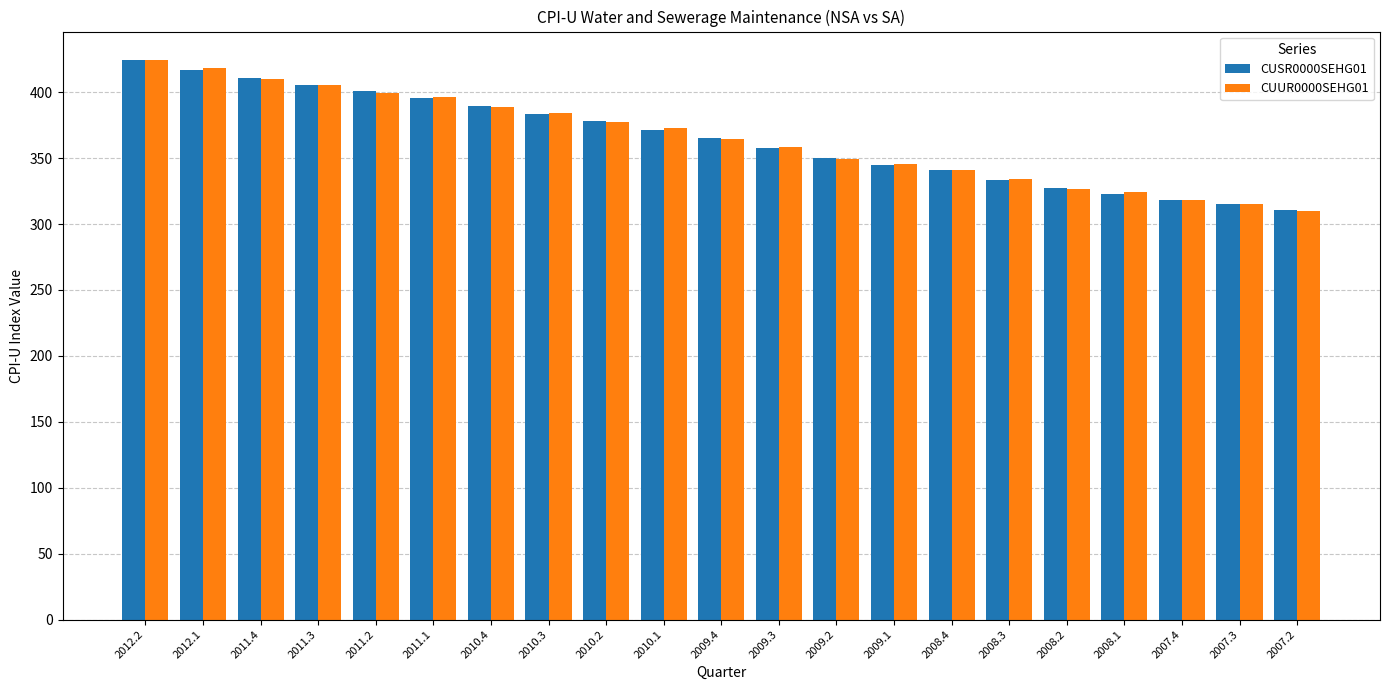

What are all the series names shown in the legend?

CUSR0000SEHG01, CUUR0000SEHG01